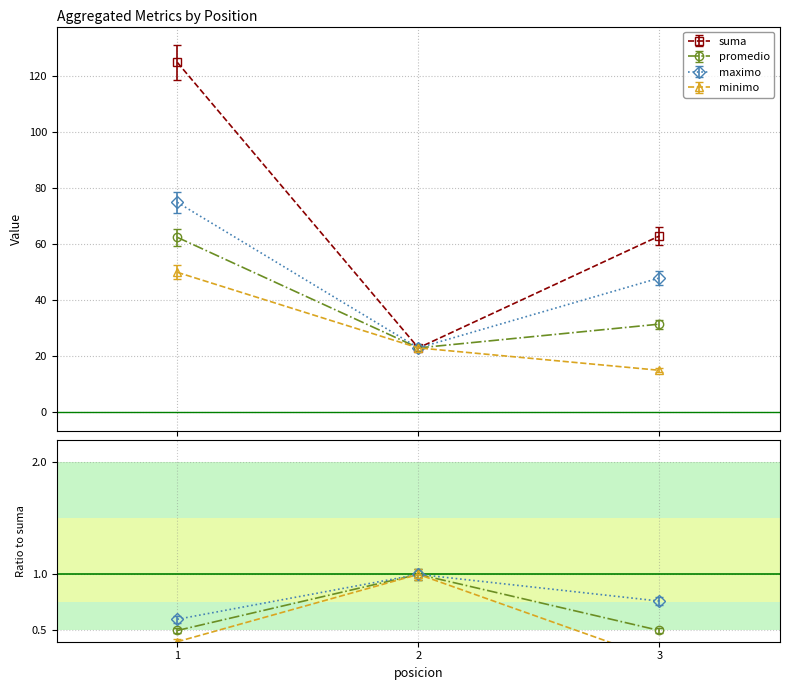

At which label is suma closest to 70?

3